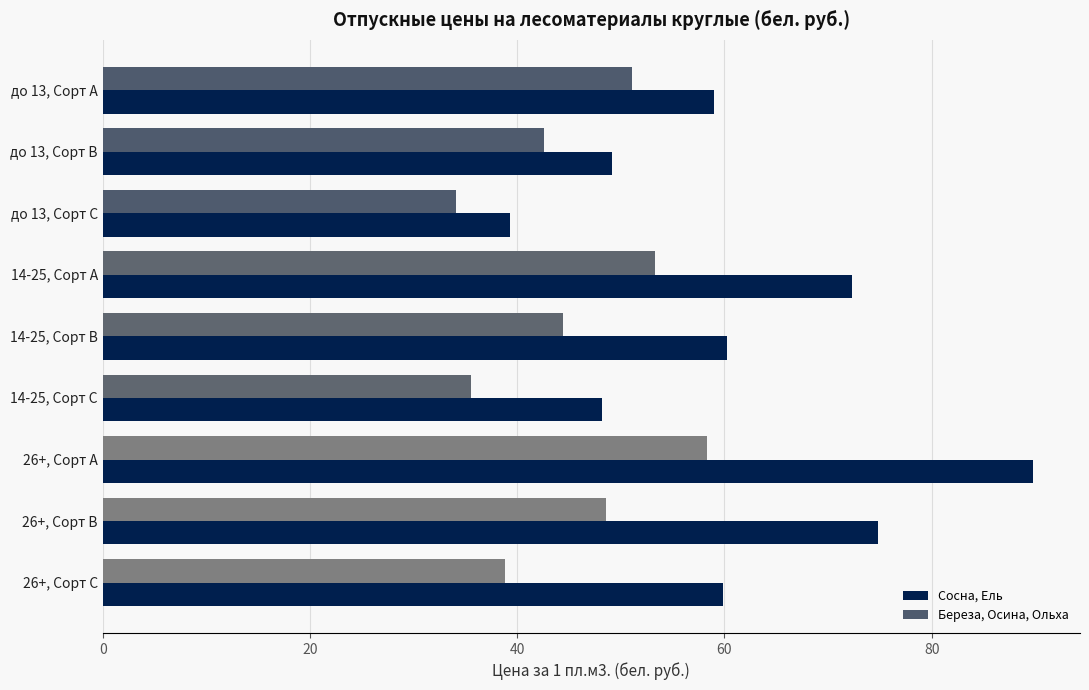

Rank the series by their average value, from highest to lowest.

Сосна, Ель, Береза, Осина, Ольха